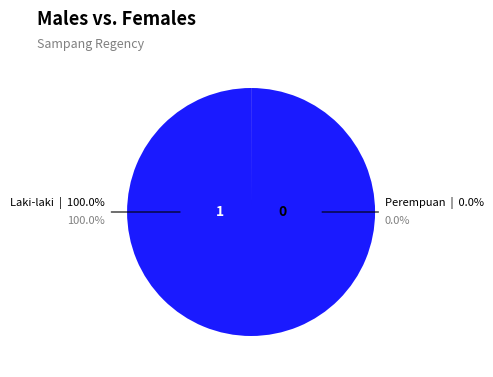

Rank the categories by value from highest to lowest.

Laki-laki, Perempuan